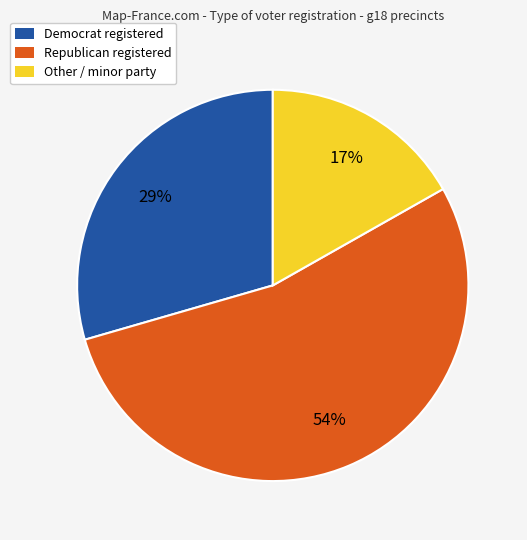

To the nearest percent, what is the average slice percentage?

33%